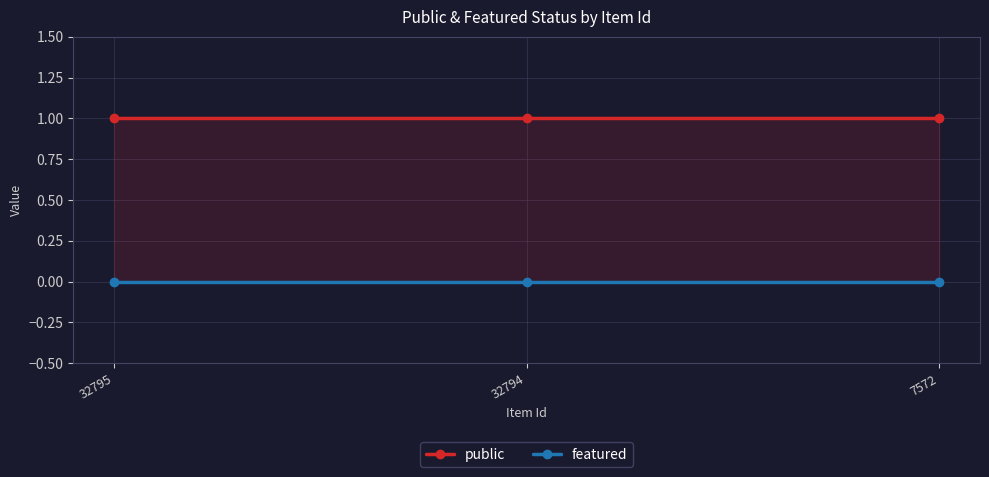

List the series in order of their peak value, highest first.

public, featured